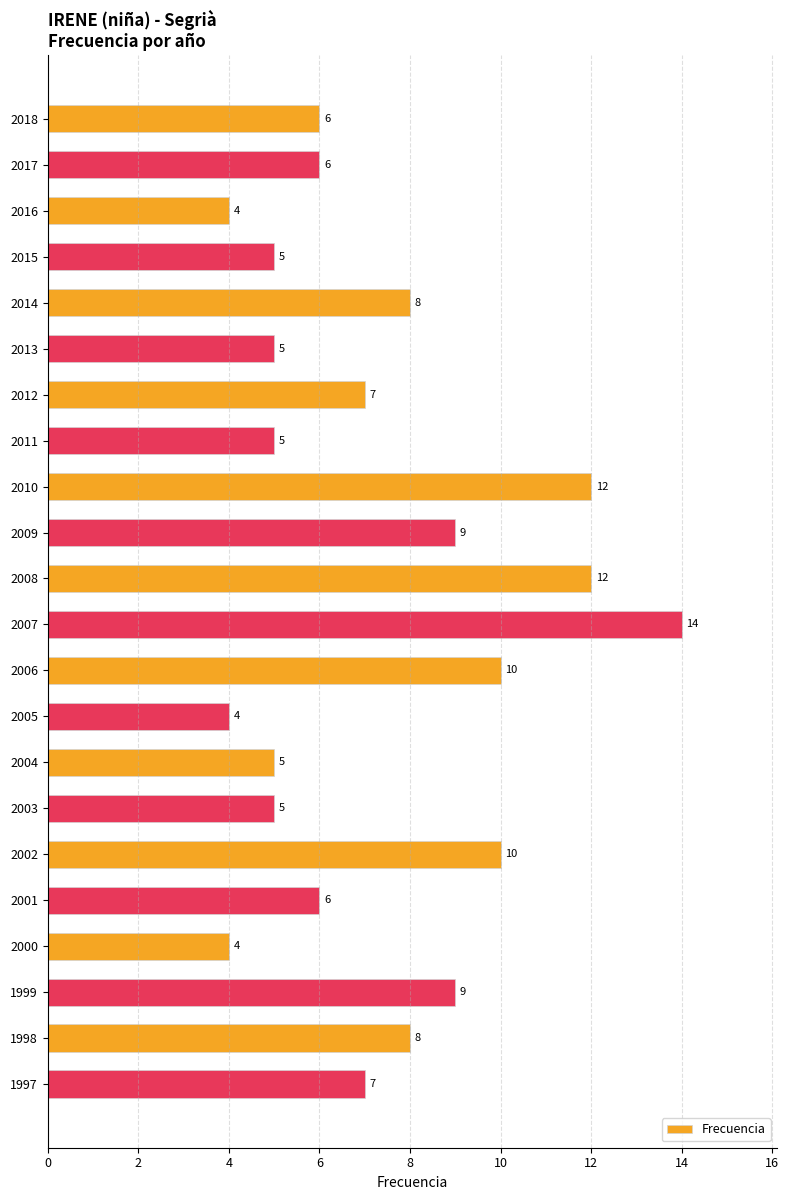

How many values are below 7?

11